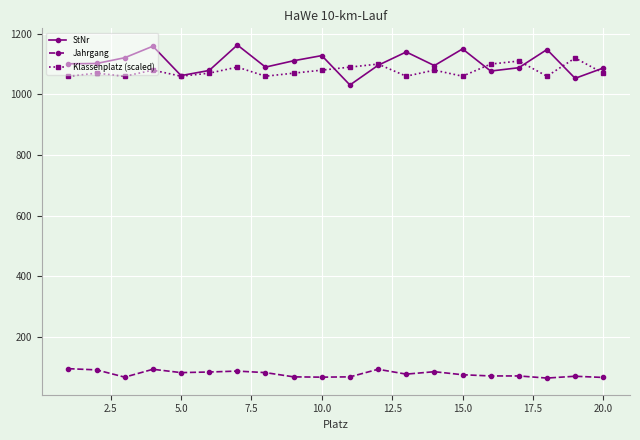

How many lines are shown in the chart?

3